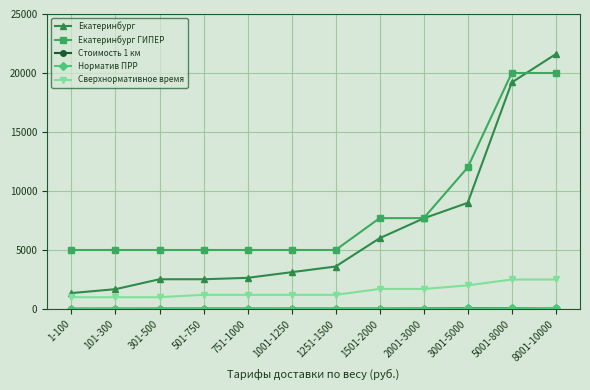

What position from the right is 1251-1500?

6